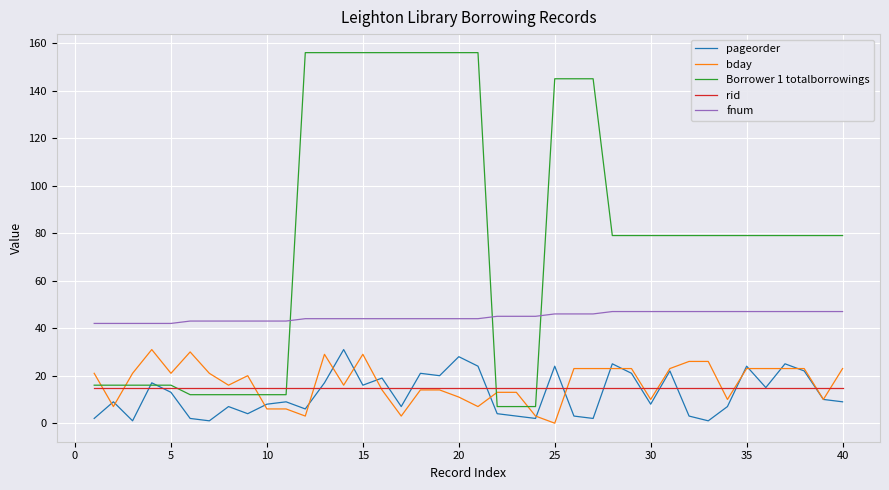

Reading left to right, list all the values displayed in this chart.

pageorder: 2	9	1	17	13	2	1	7	4	8	9	6	17	31	16	19	7	21	20	28	24	4	3	2	24	3	2	25	21	8	22	3	1	7	24	15	25	22	10	9
bday: 21	7	21	31	21	30	21	16	20	6	6	3	29	16	29	14	3	14	14	11	7	13	13	3	0	23	23	23	23	10	23	26	26	10	23	23	23	23	10	23
Borrower 1 totalborrowings: 16	16	16	16	16	12	12	12	12	12	12	156	156	156	156	156	156	156	156	156	156	7	7	7	145	145	145	79	79	79	79	79	79	79	79	79	79	79	79	79
rid: 15	15	15	15	15	15	15	15	15	15	15	15	15	15	15	15	15	15	15	15	15	15	15	15	15	15	15	15	15	15	15	15	15	15	15	15	15	15	15	15
fnum: 42	42	42	42	42	43	43	43	43	43	43	44	44	44	44	44	44	44	44	44	44	45	45	45	46	46	46	47	47	47	47	47	47	47	47	47	47	47	47	47